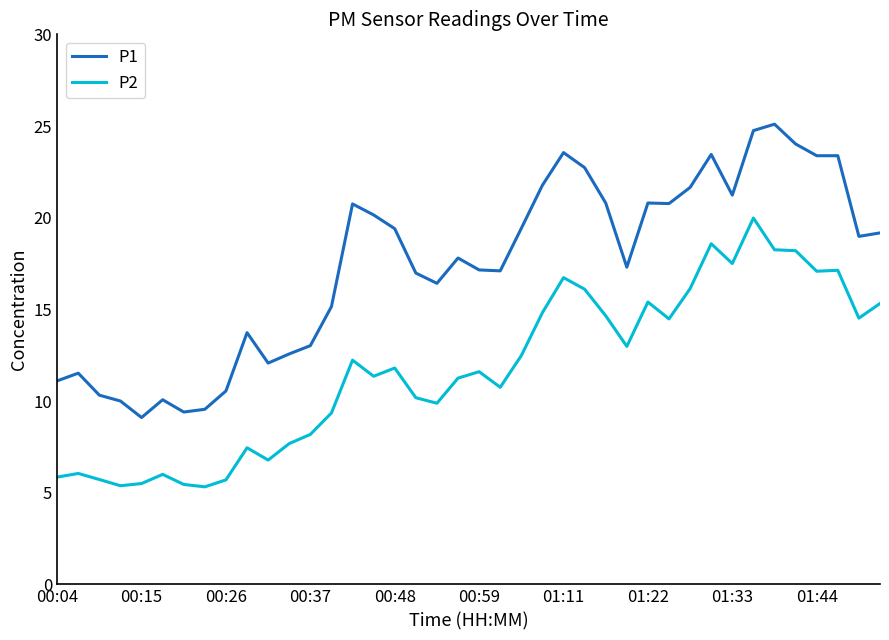

Which series has the largest total across all categories?

P1